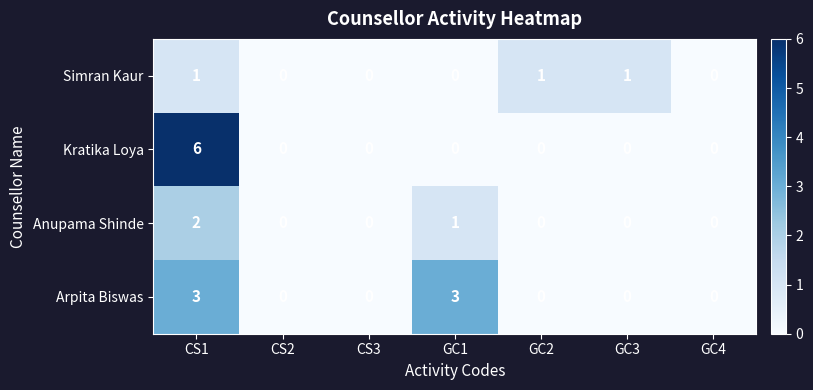

Is the value of Kratika Loya at CS2 greater than the value of Simran Kaur at GC3?

No